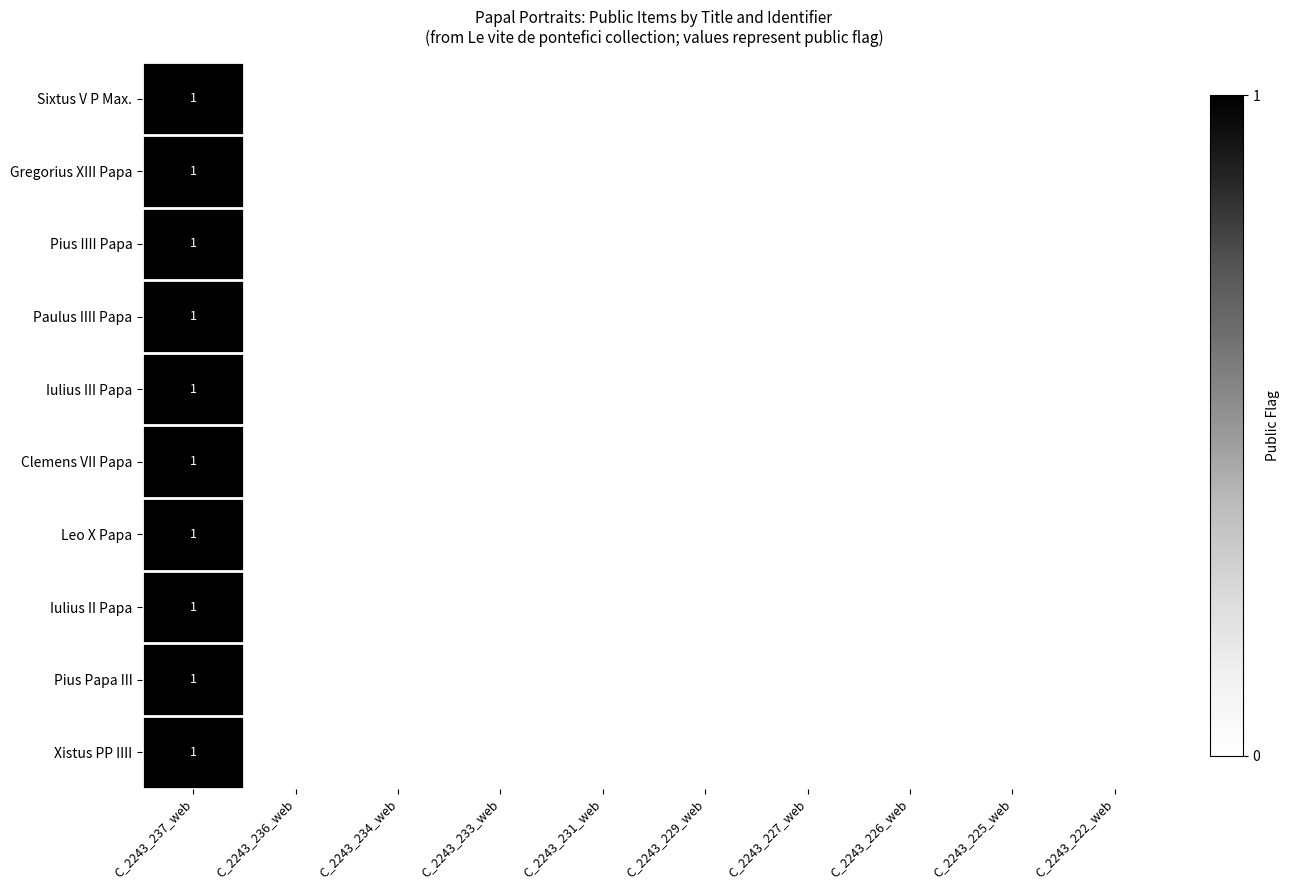

Count the number of categories in the chart.

10